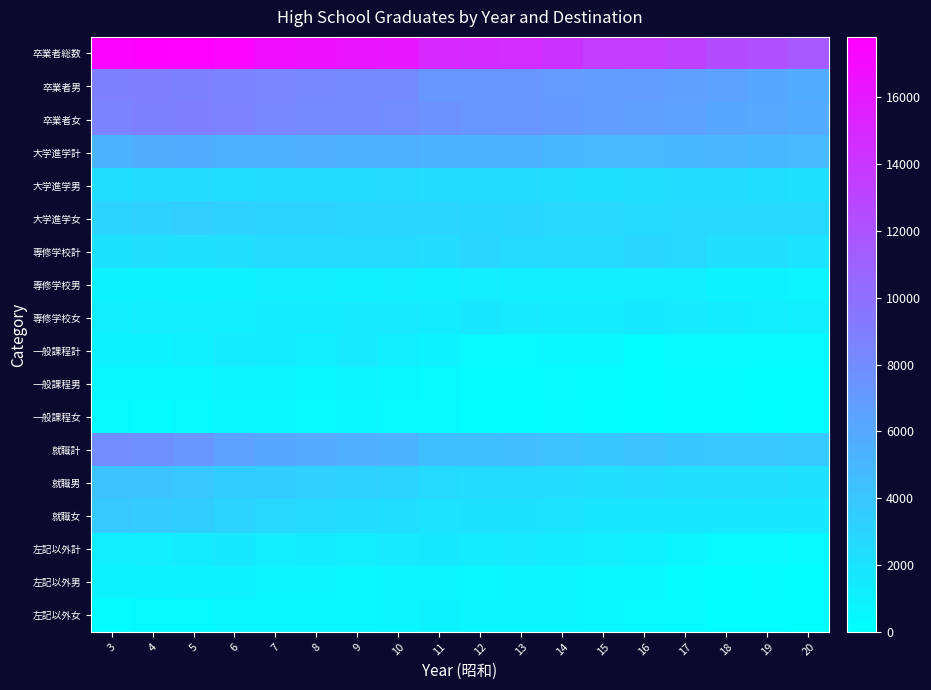

At which category is the sum across all series the highest?

4